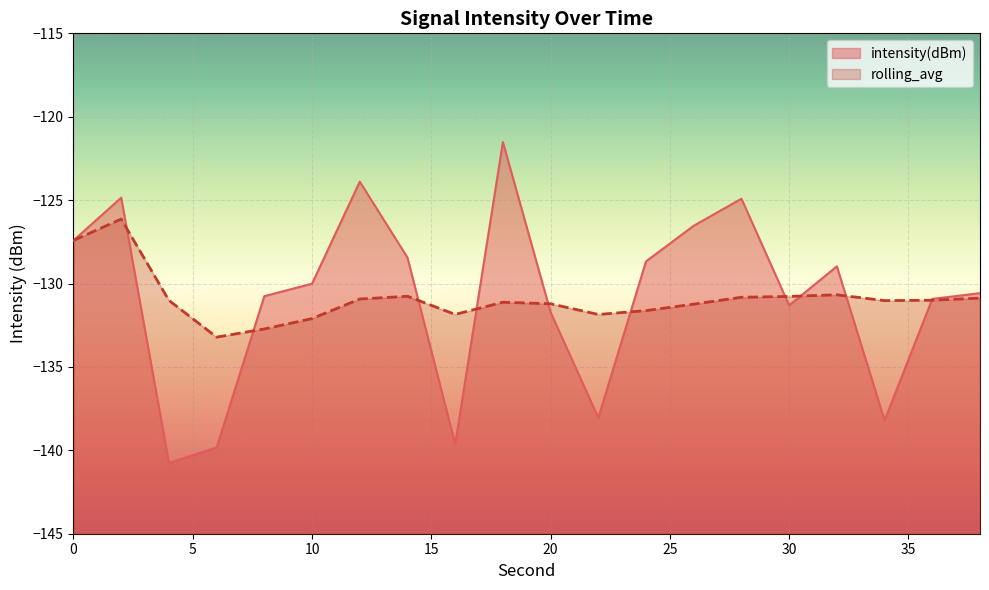

True or false: rolling_avg and intensity(dBm) intersect in this chart.

True